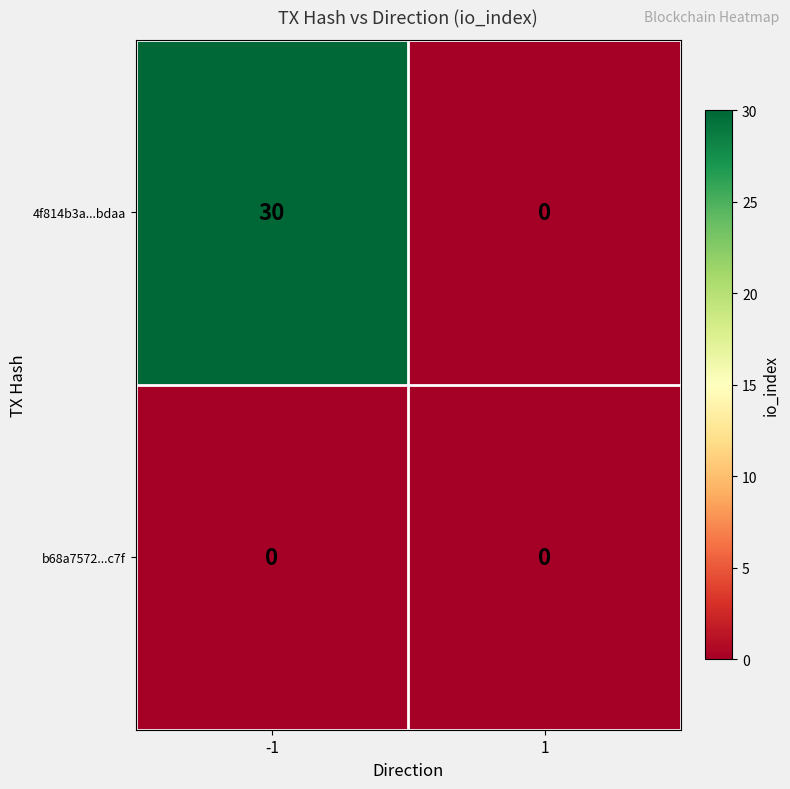

Reading left to right, what are all the values shown in this chart?

4f814b3a...bdaa: -1=30	1=0
b68a7572...c7f: -1=0	1=0